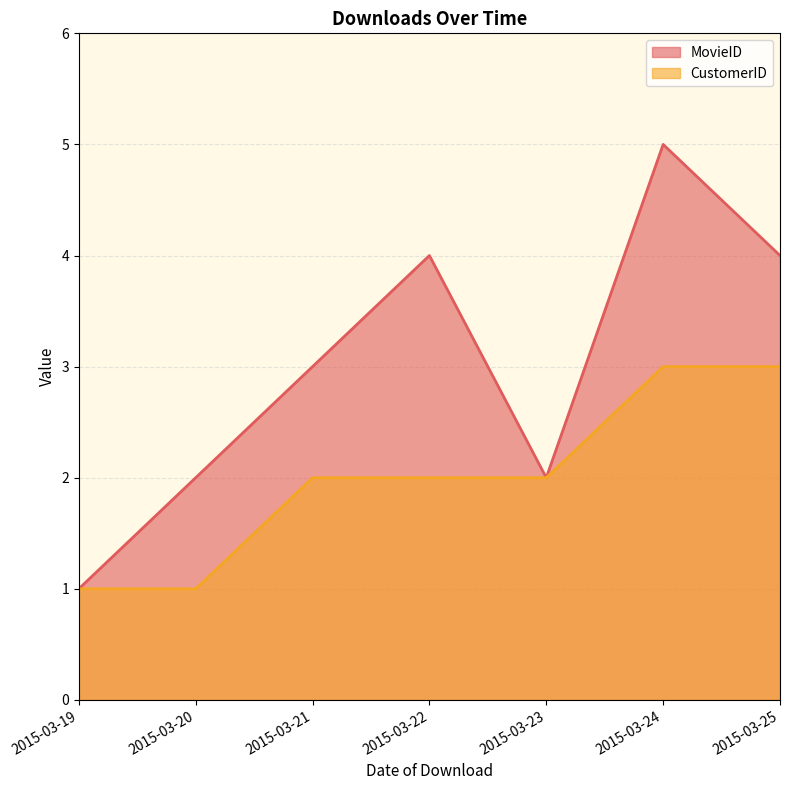

What is the value of the MovieID point at the 5th from the left?

2